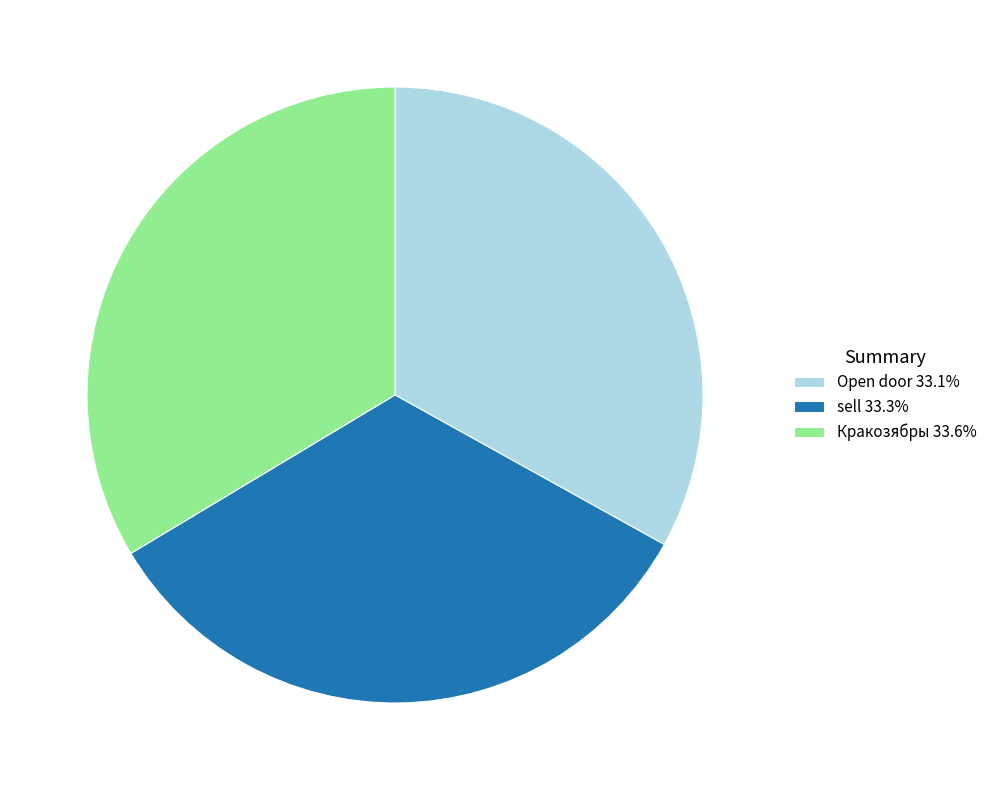

True or false: sell accounts for 22% of the total.

False